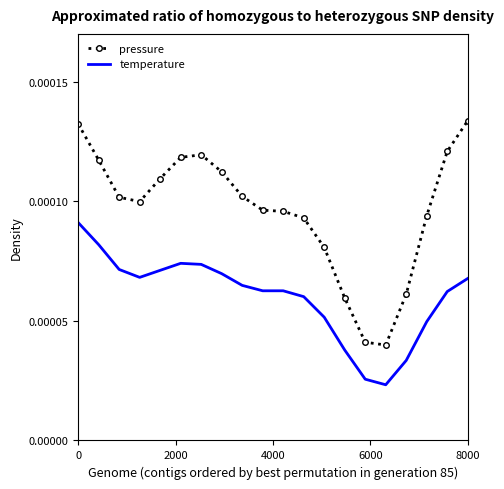

True or false: pressure and temperature cross at least once.

False